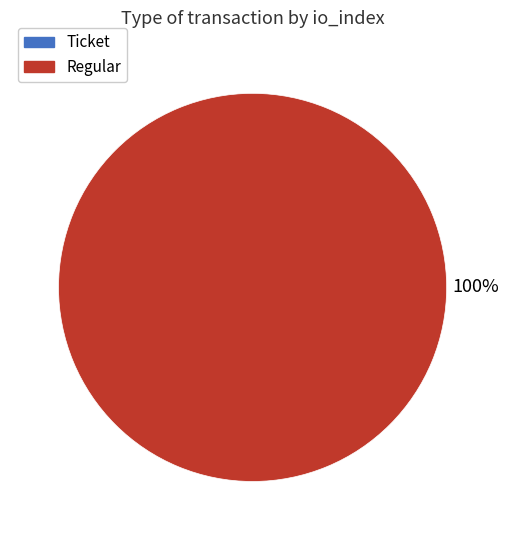

Count the number of slices in the pie.

2